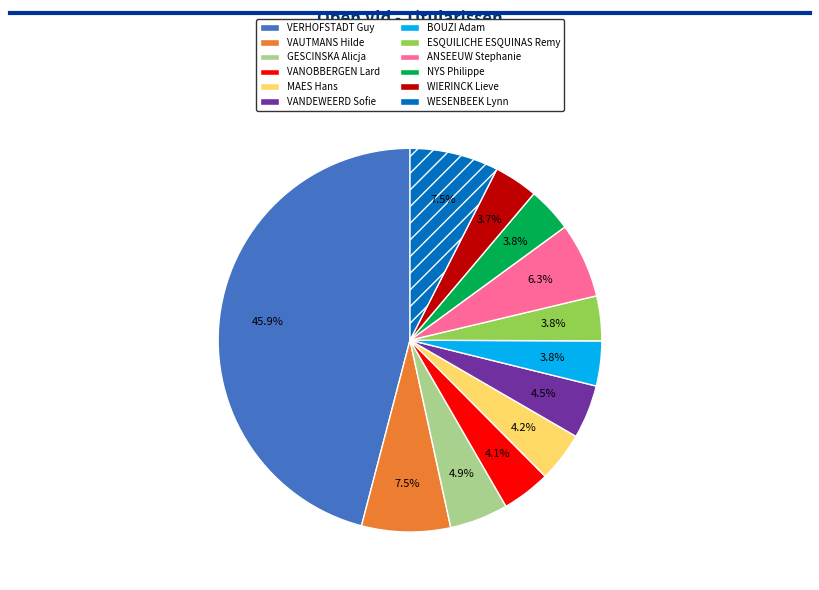

Is it true that BOUZI Adam is 13% of the pie?

False